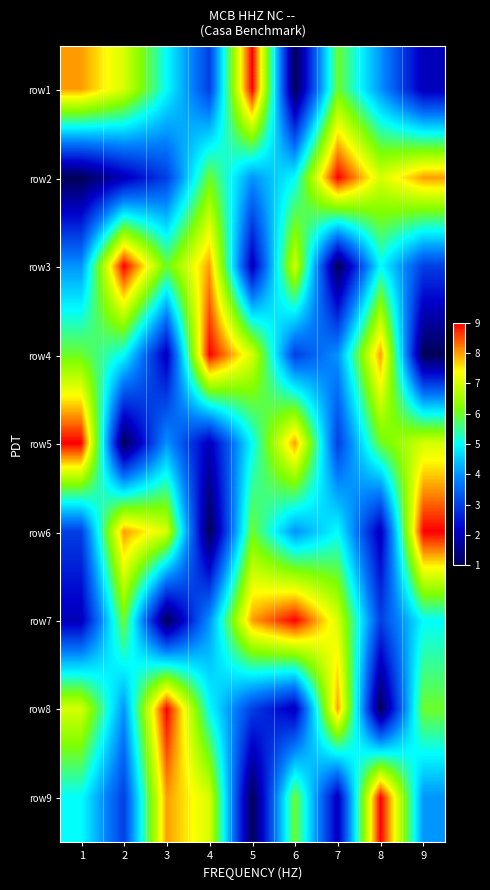

At which category is the sum across all series the highest?

1